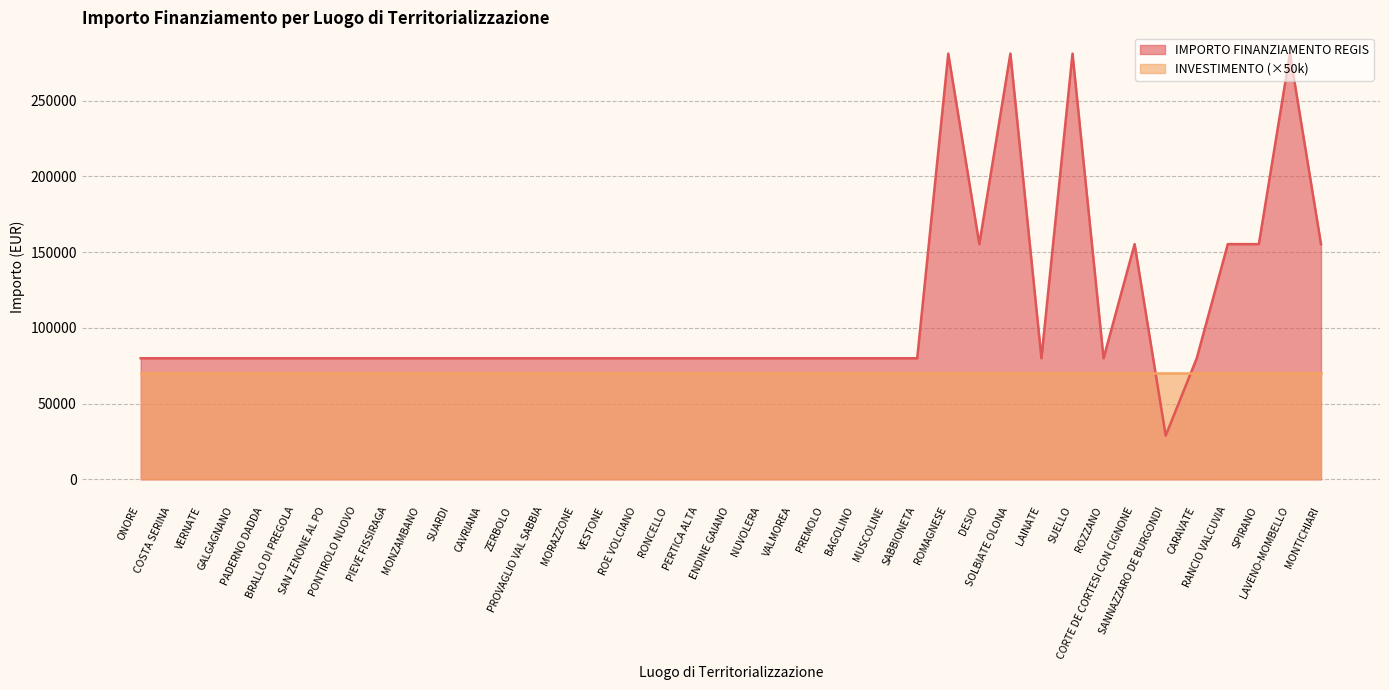

What is the average value?

108886